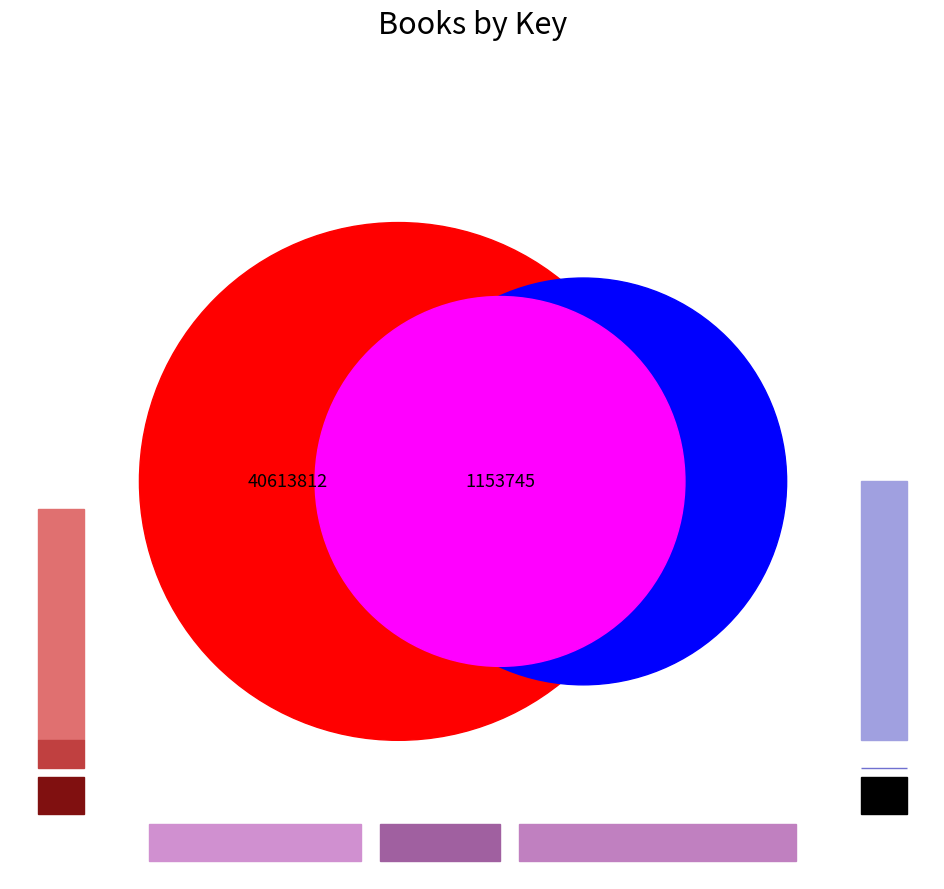

Does any single category account for the majority?

Yes